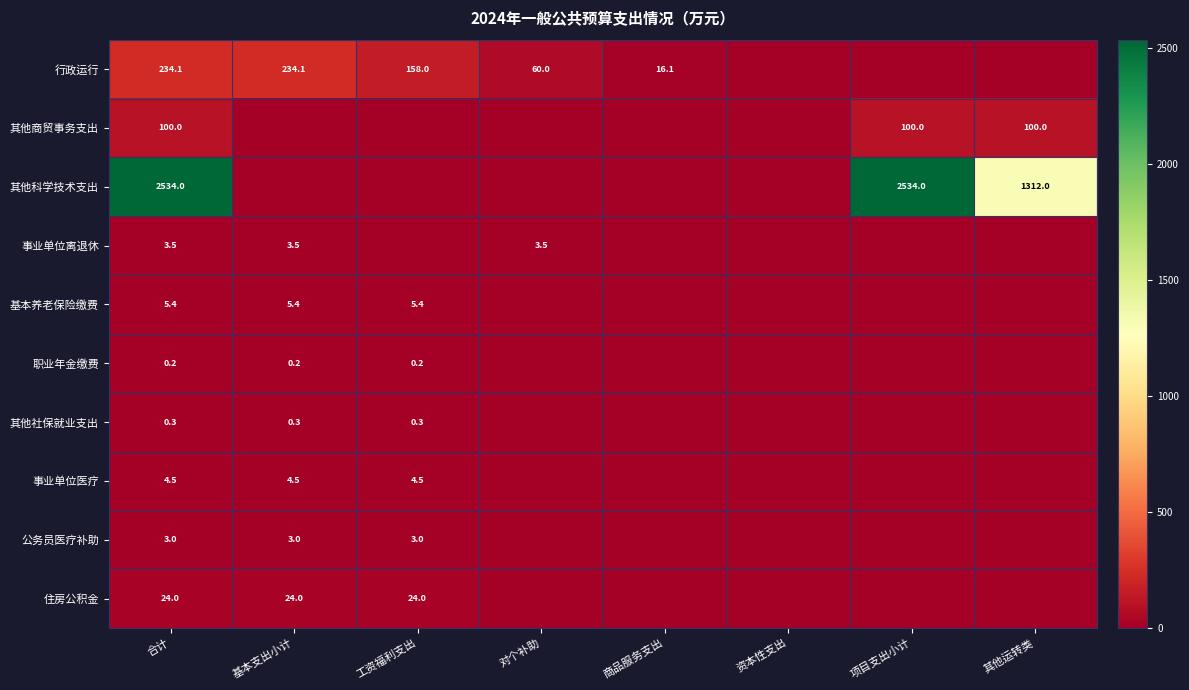

Rank the series at 合计 from highest to lowest value.

其他科学技术支出, 行政运行, 其他商贸事务支出, 住房公积金, 基本养老保险缴费, 事业单位医疗, 事业单位离退休, 公务员医疗补助, 其他社保就业支出, 职业年金缴费